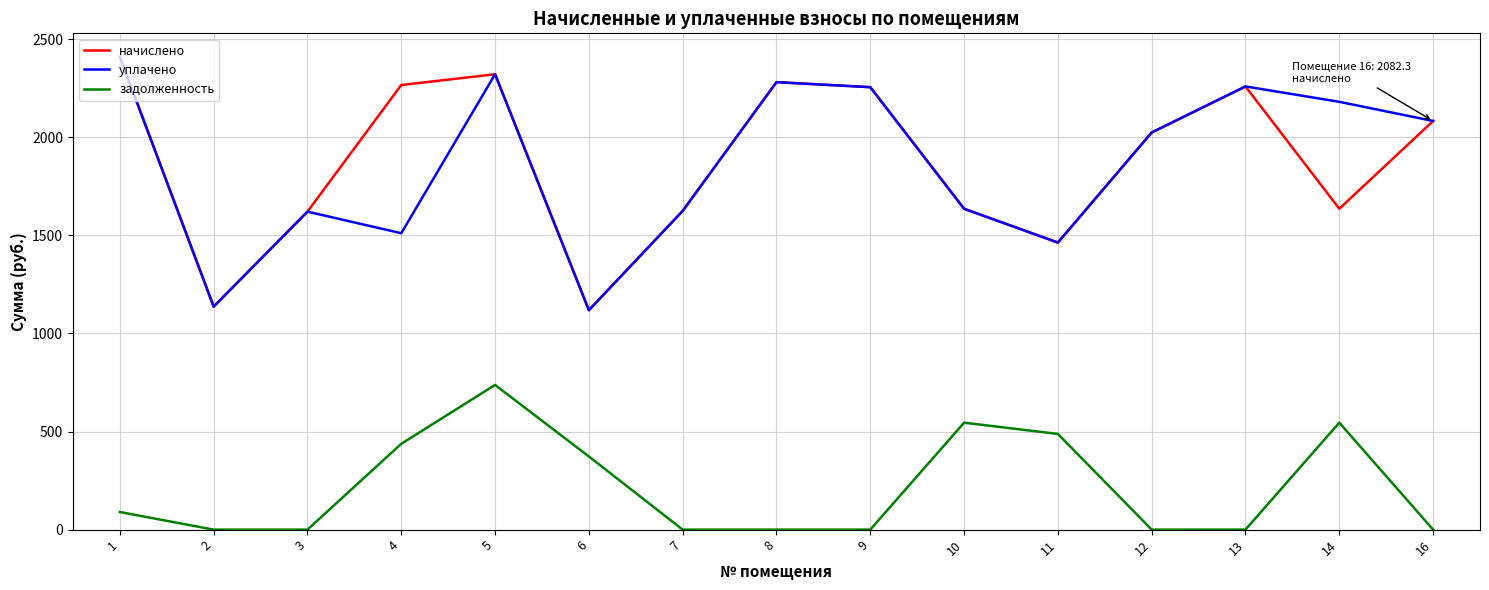

The задолженность series shows 0.0 at 12. True or false?

True